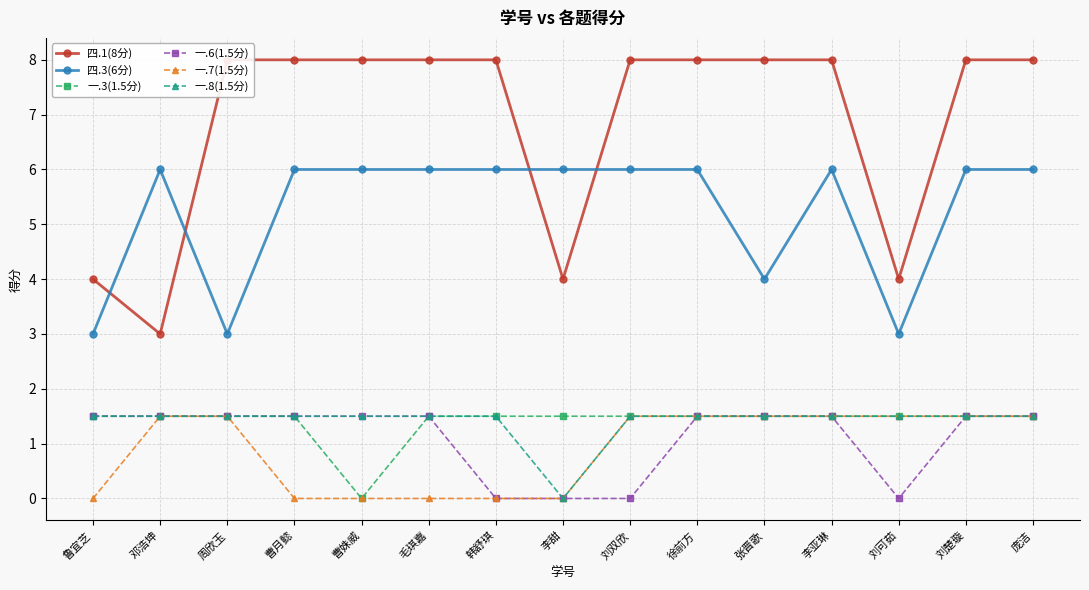

Between 张晋歌 and 曹月懿, which is larger?

张晋歌